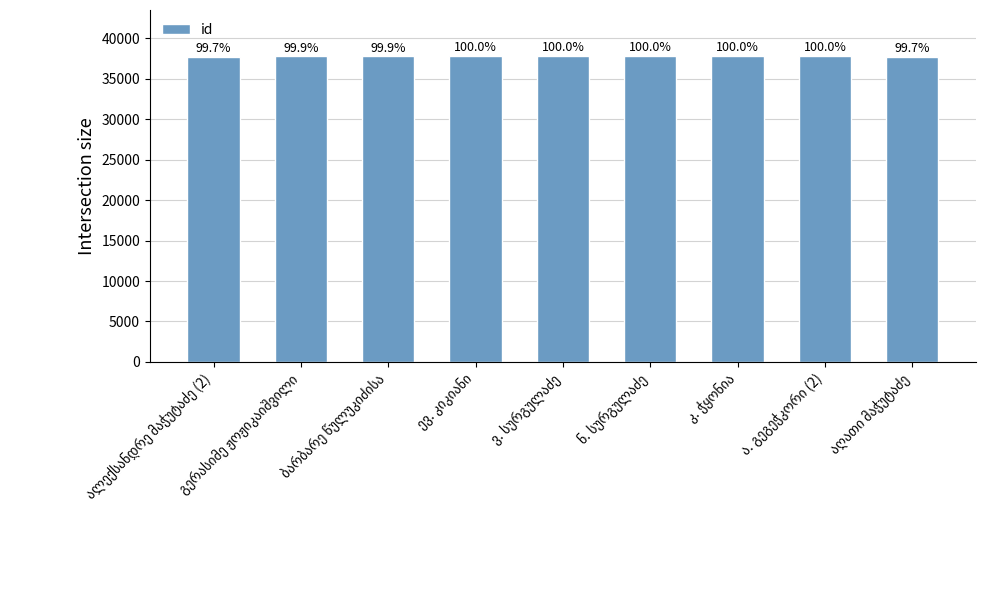

The value at ბარბარე წულუკიძისა is 23350. True or false?

False